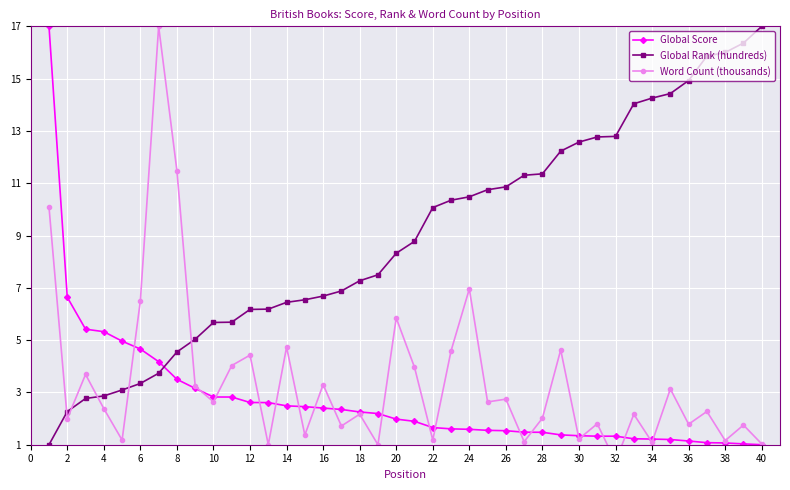

How many intersections are there between Global Score and Word Count (thousands)?

19